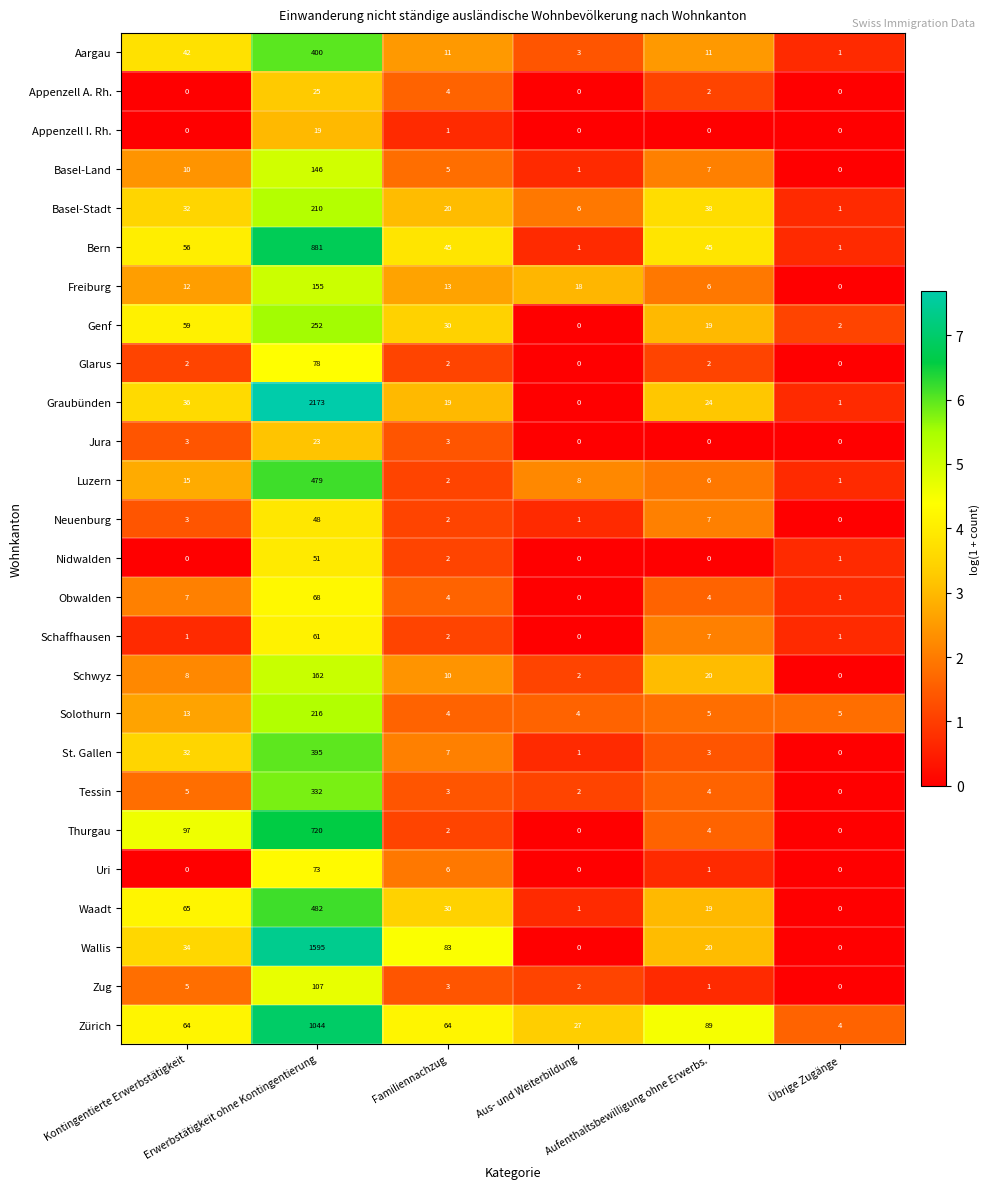

How many data points does each series have?

6